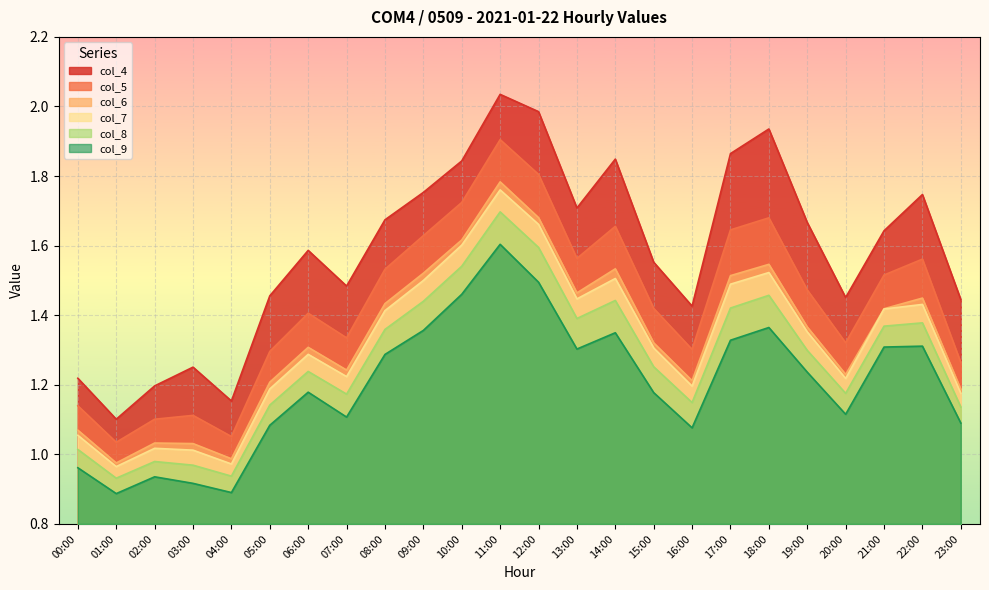

What is the minimum value shown in the chart?

0.9